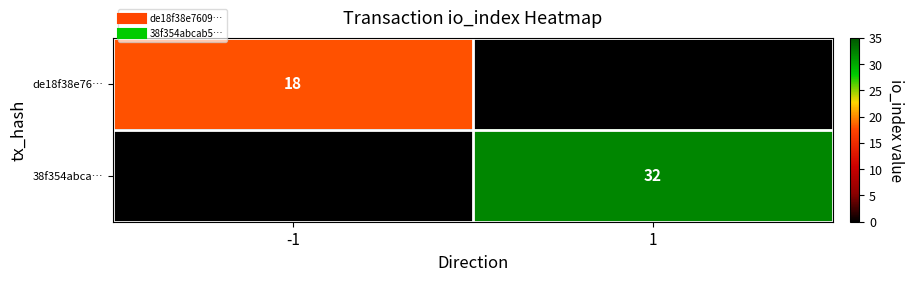

The value of de18f38e76… at 1 is -7. True or false?

False